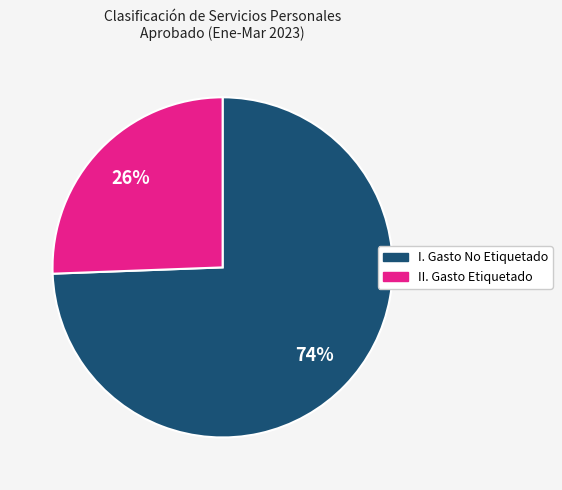

Which has a higher value, I. Gasto No Etiquetado or II. Gasto Etiquetado?

I. Gasto No Etiquetado